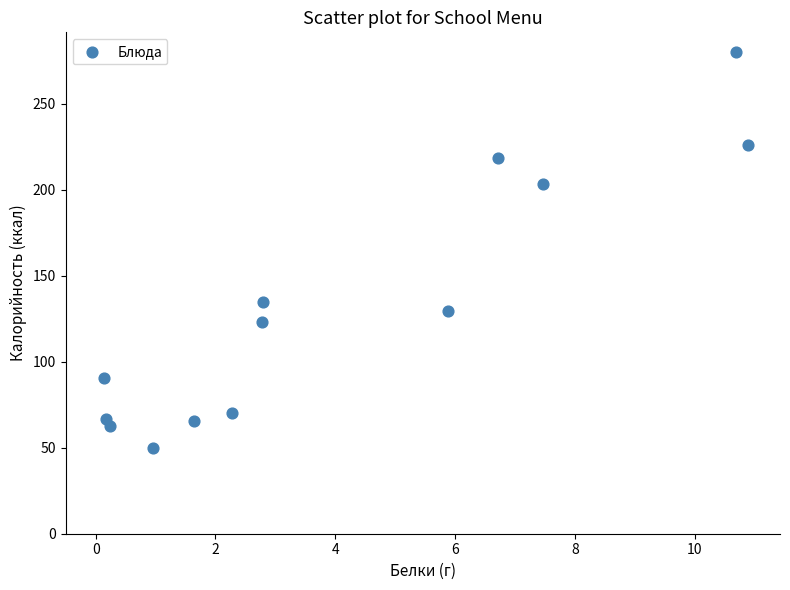

What is the range of Y values (max minus min)?

230.4